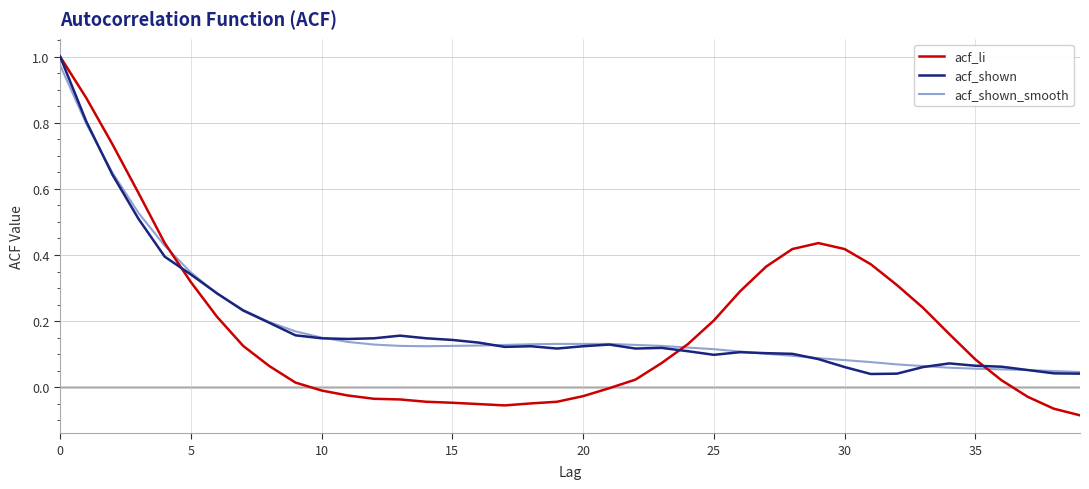

Which series has the widest spread of values?

acf_li